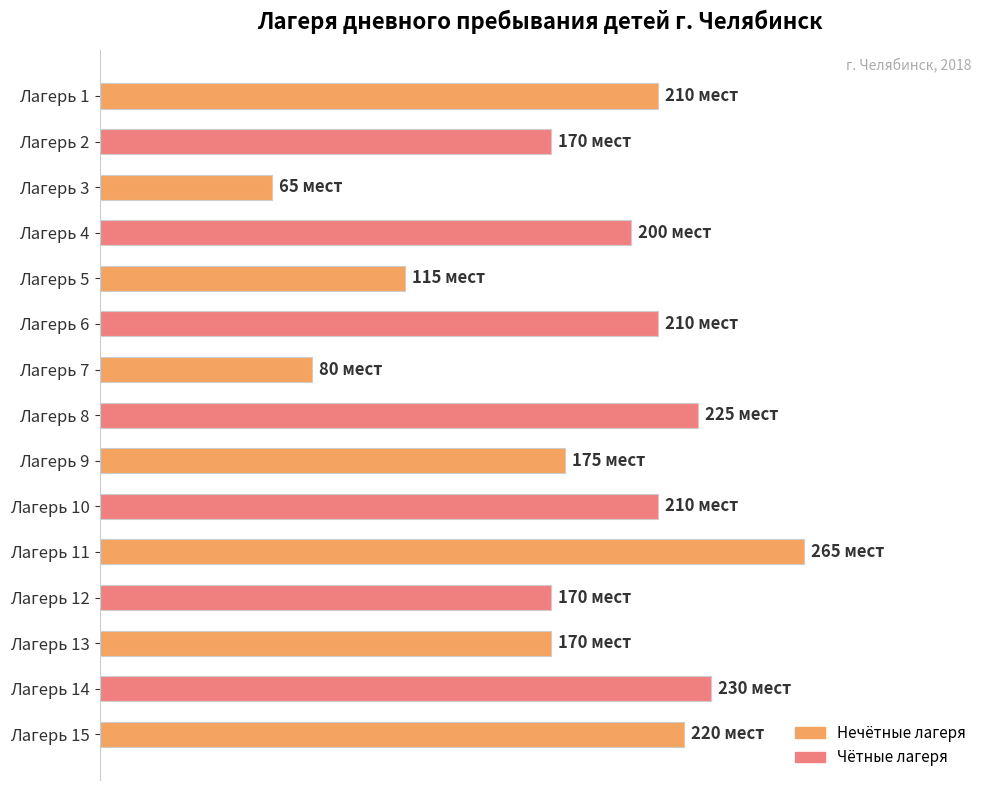

Are the bars horizontal?

Yes